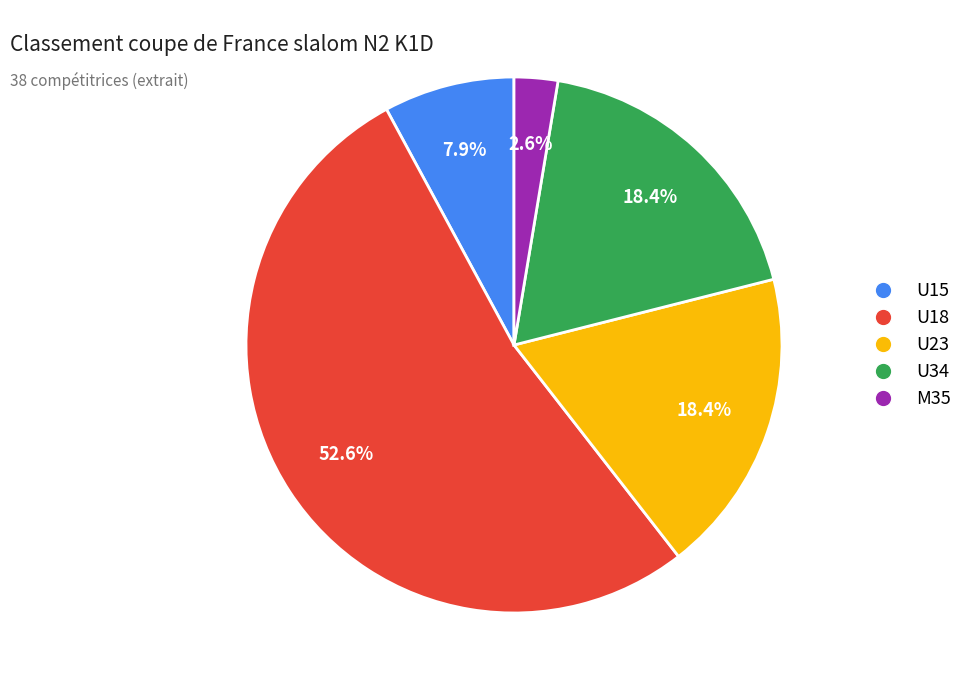

True or false: U15 accounts for 1% of the total.

False